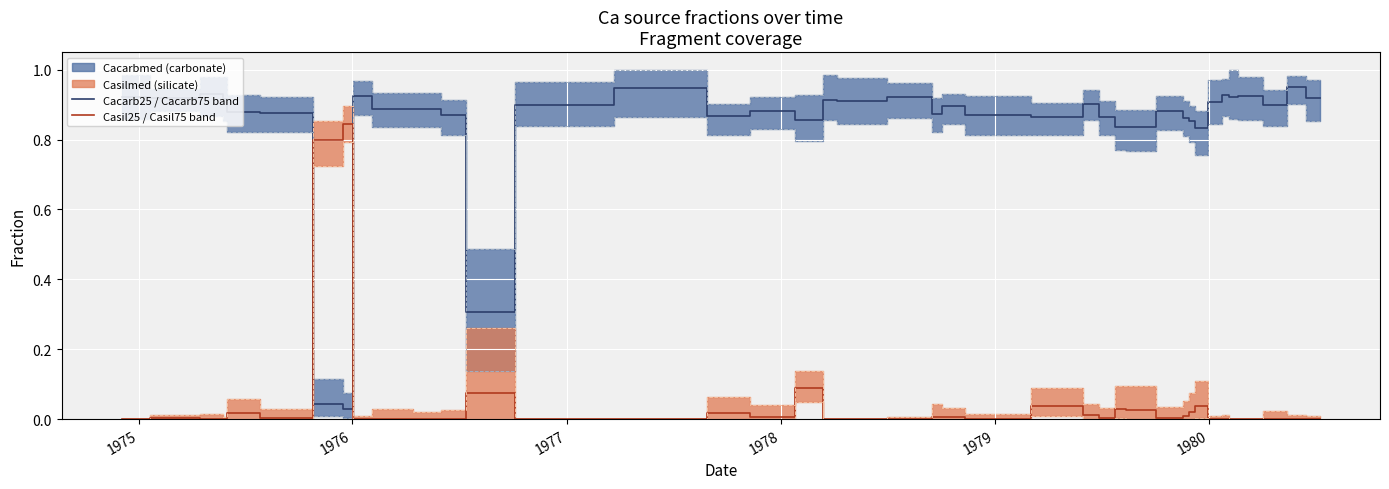

How many data points does each series have?

40